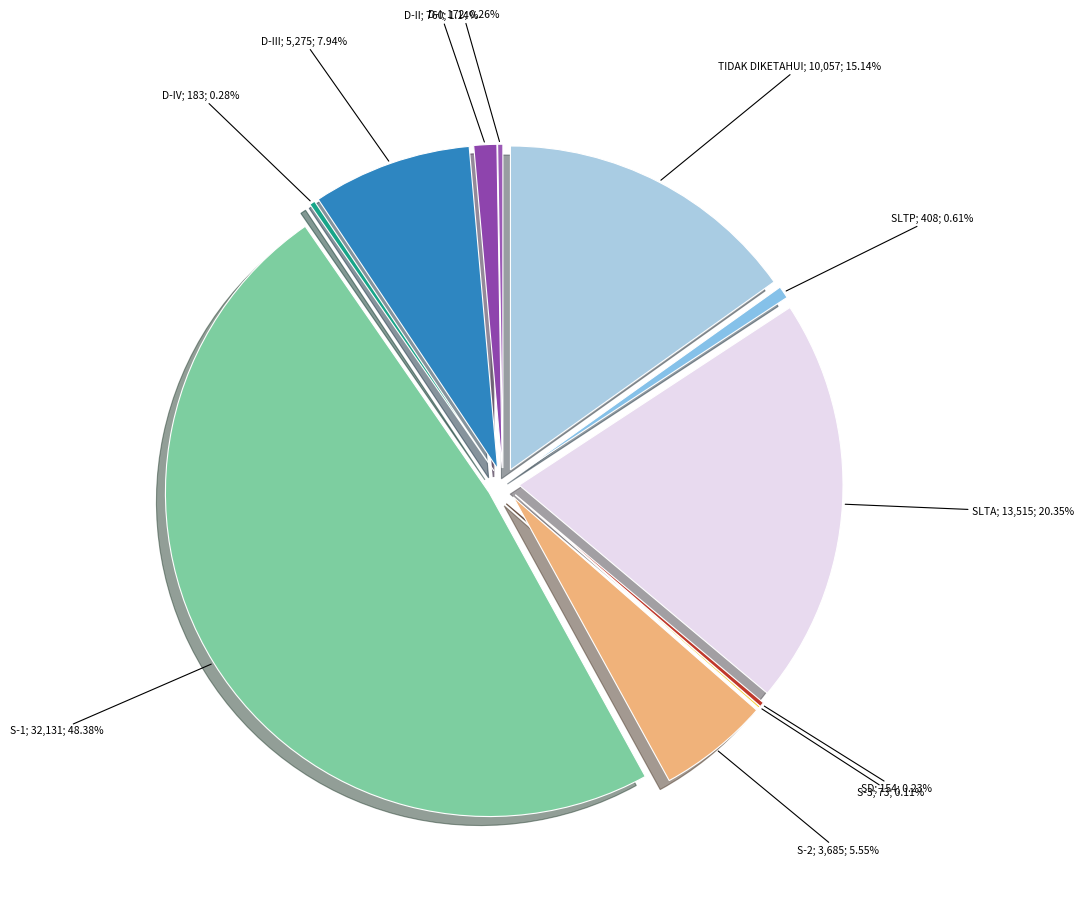

Count the number of slices in the pie.

11